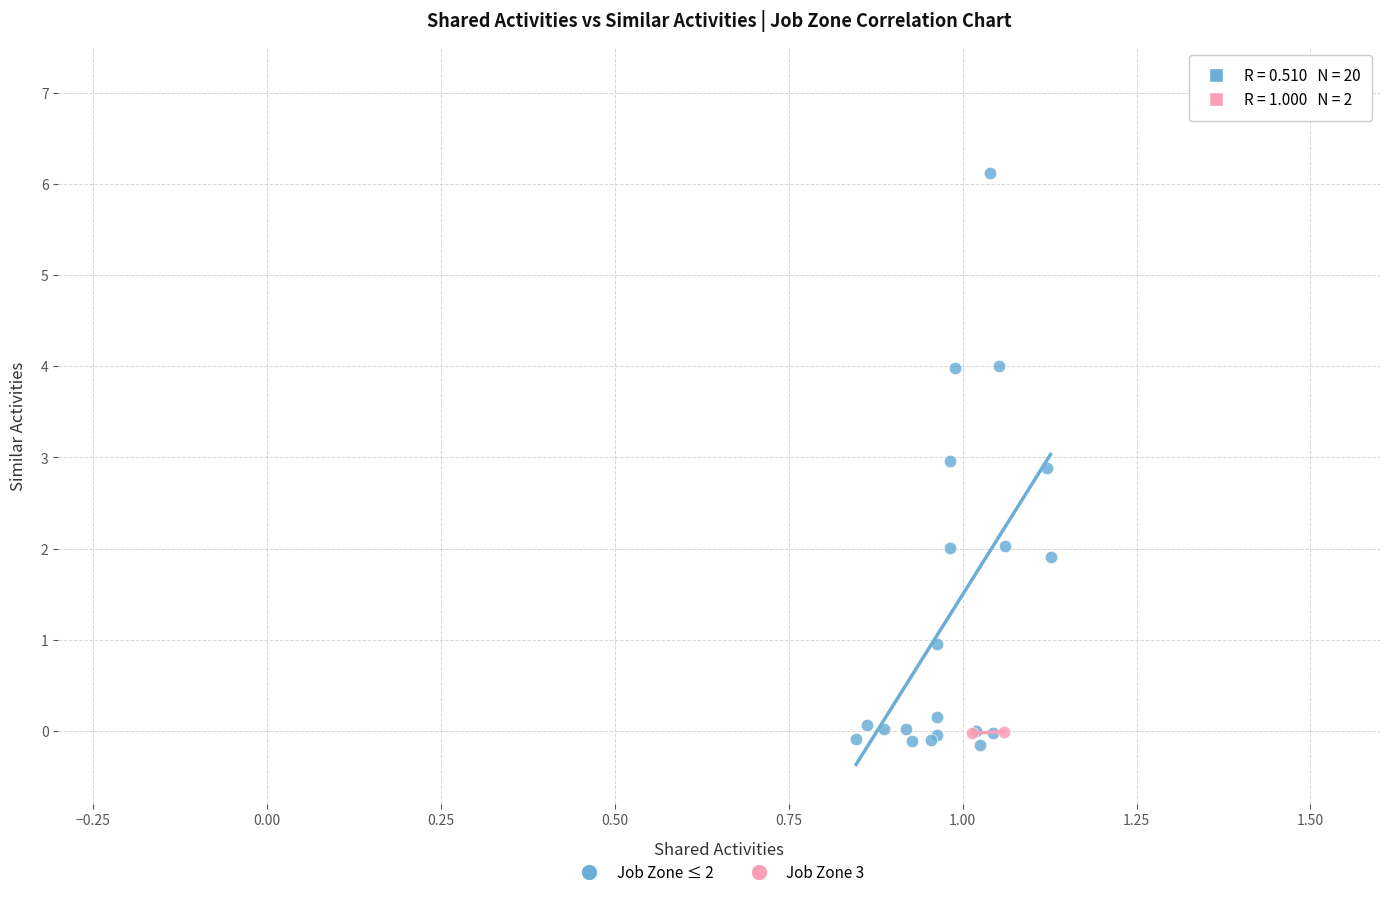

What are all the series names shown in the legend?

Job Zone ≤ 2, Job Zone 3